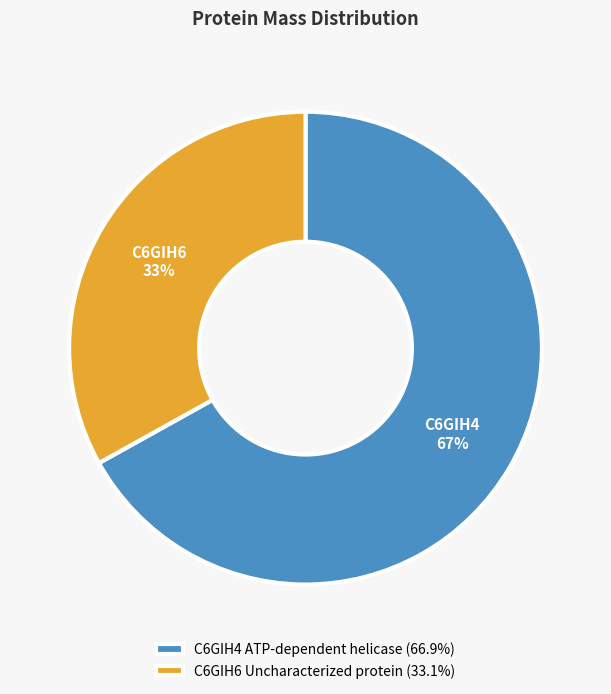

How many slices are in this pie chart?

2